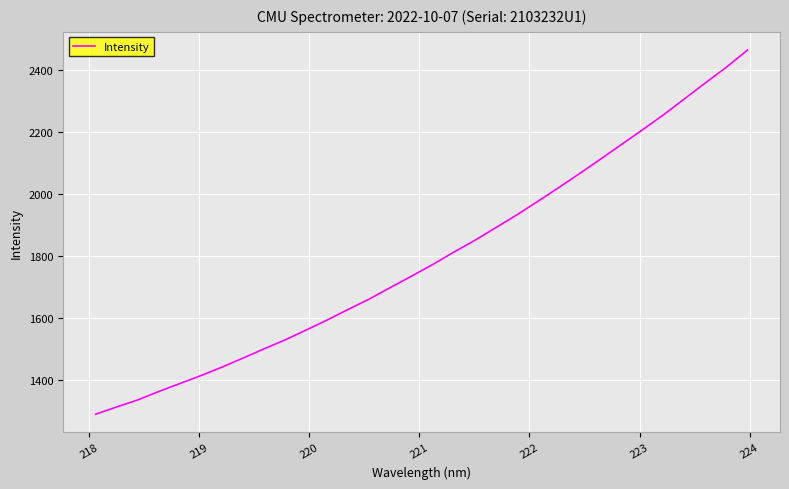

What is the minimum value shown in the chart?

1290.4